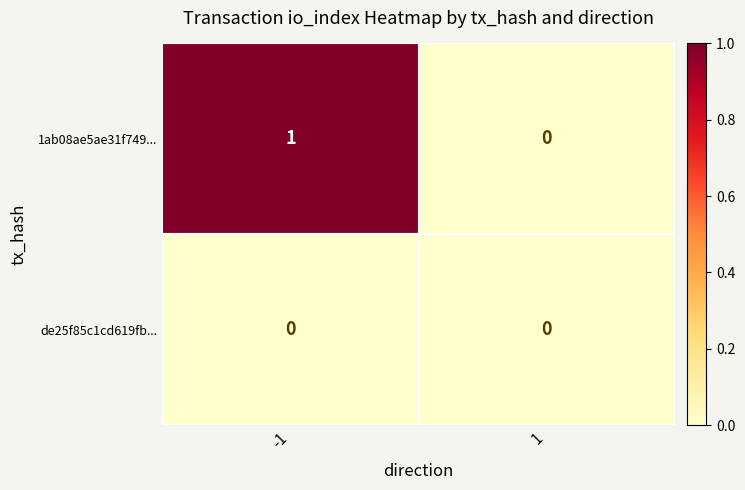

Rank the series by their maximum value, from highest to lowest.

1ab08ae5ae31f749..., de25f85c1cd619fb...